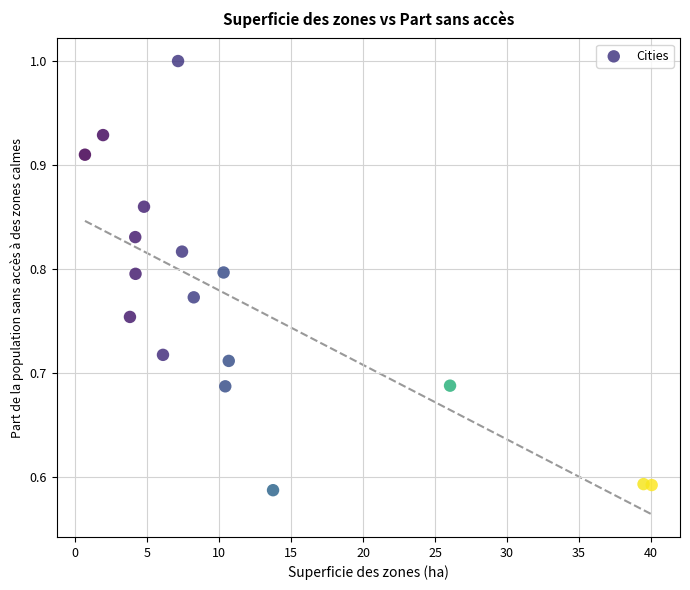

What is the range of X values (max minus min)?

39.3